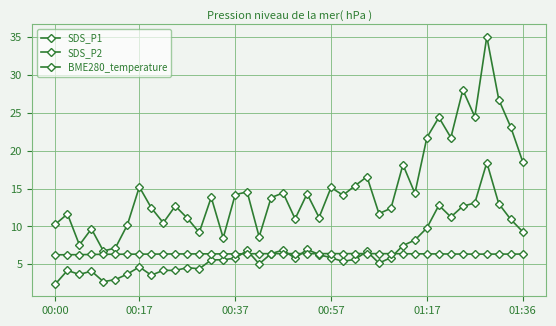

How many BME280_temperature values are between 6 and 7?

40